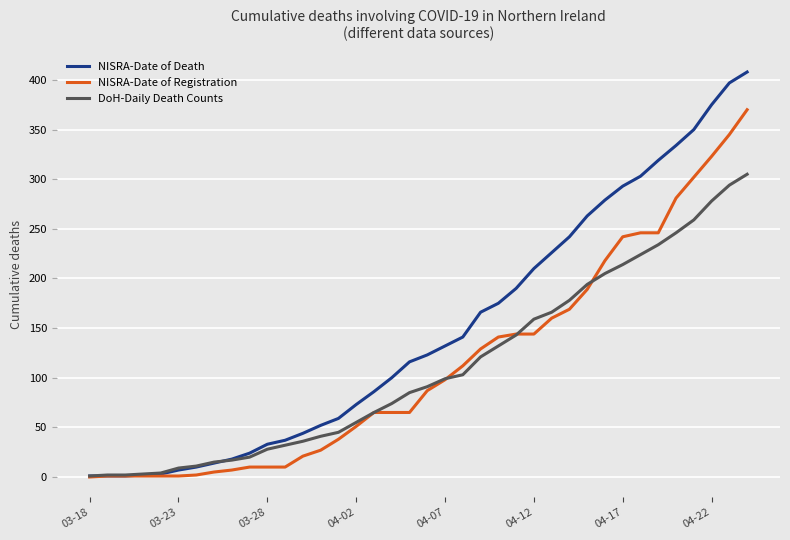

Which series has the largest total across all categories?

NISRA-Date of Death